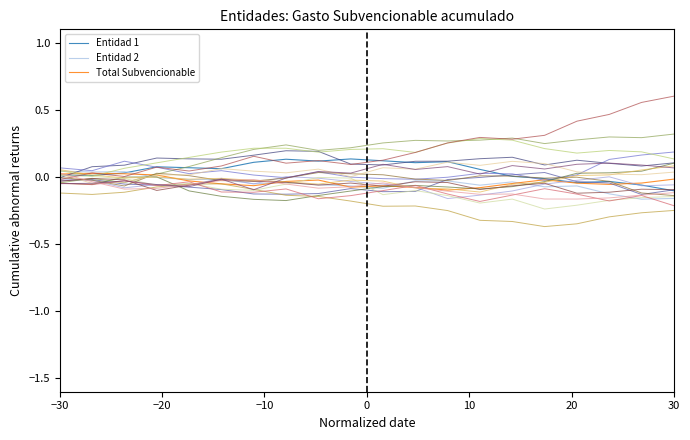

Between −10 and 10, which series saw the biggest shift?

Entidad 2